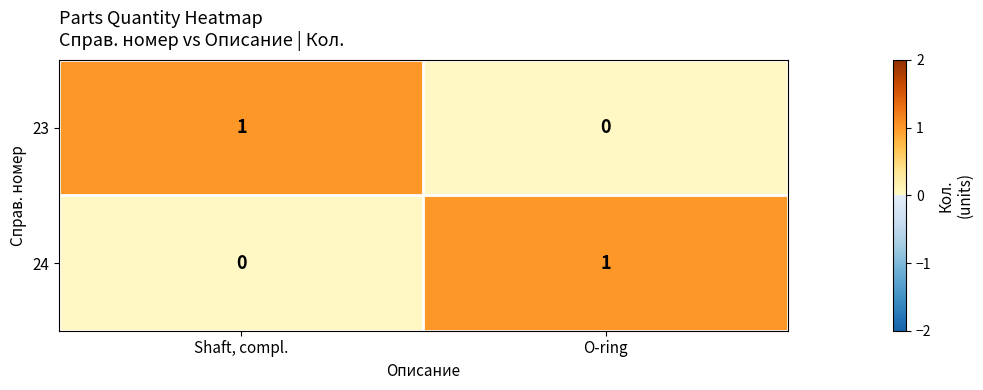

The value of 23 at O-ring is 0. True or false?

True